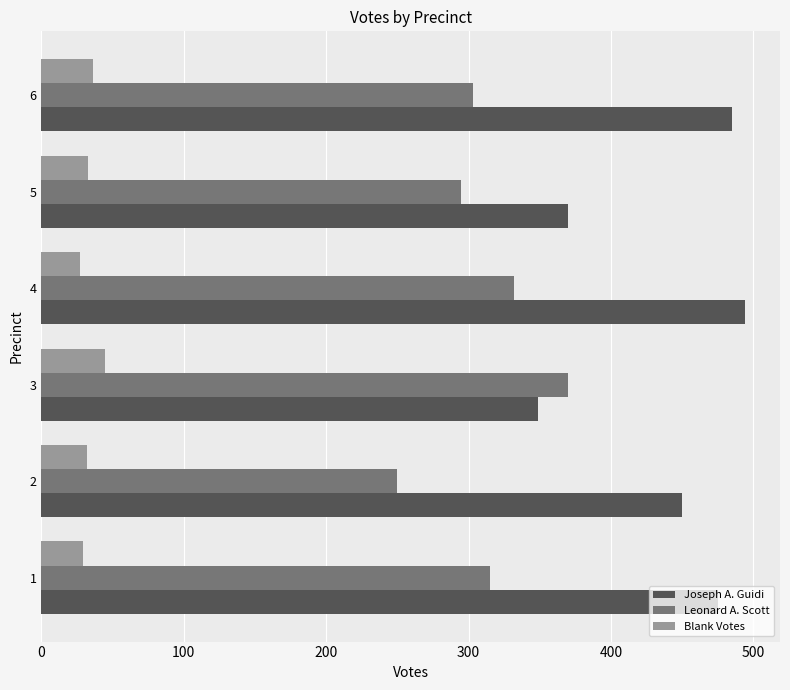

Which series has the largest total across all categories?

Joseph A. Guidi